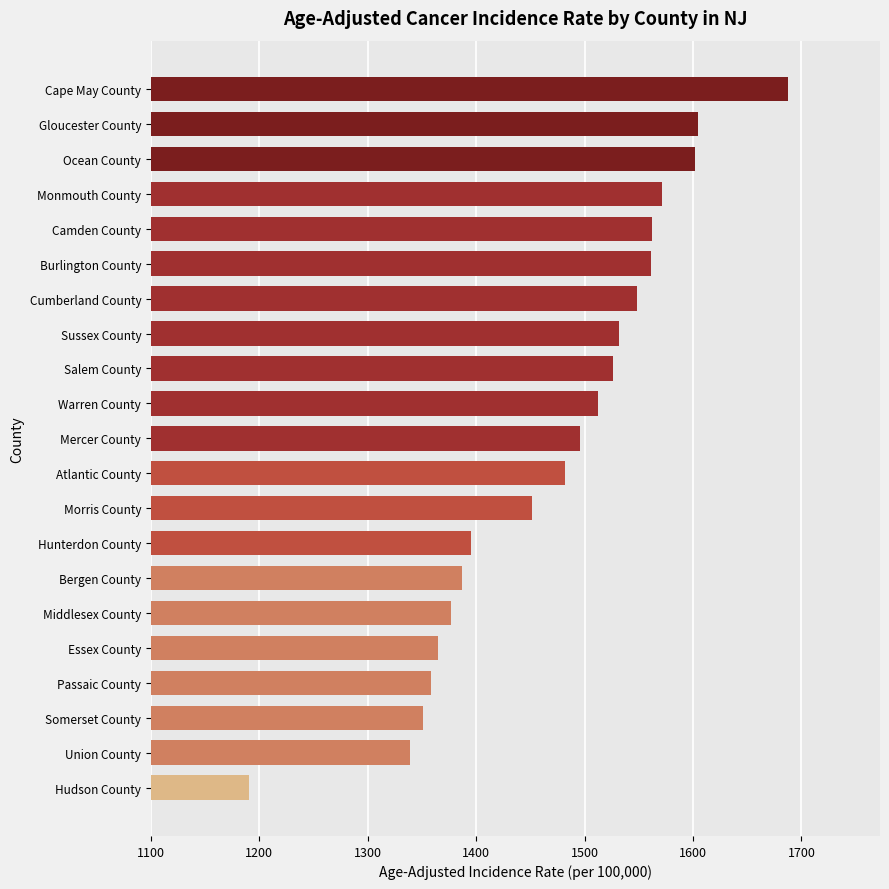

The chart shows a value of 1561.3 at Burlington County. True or false?

True